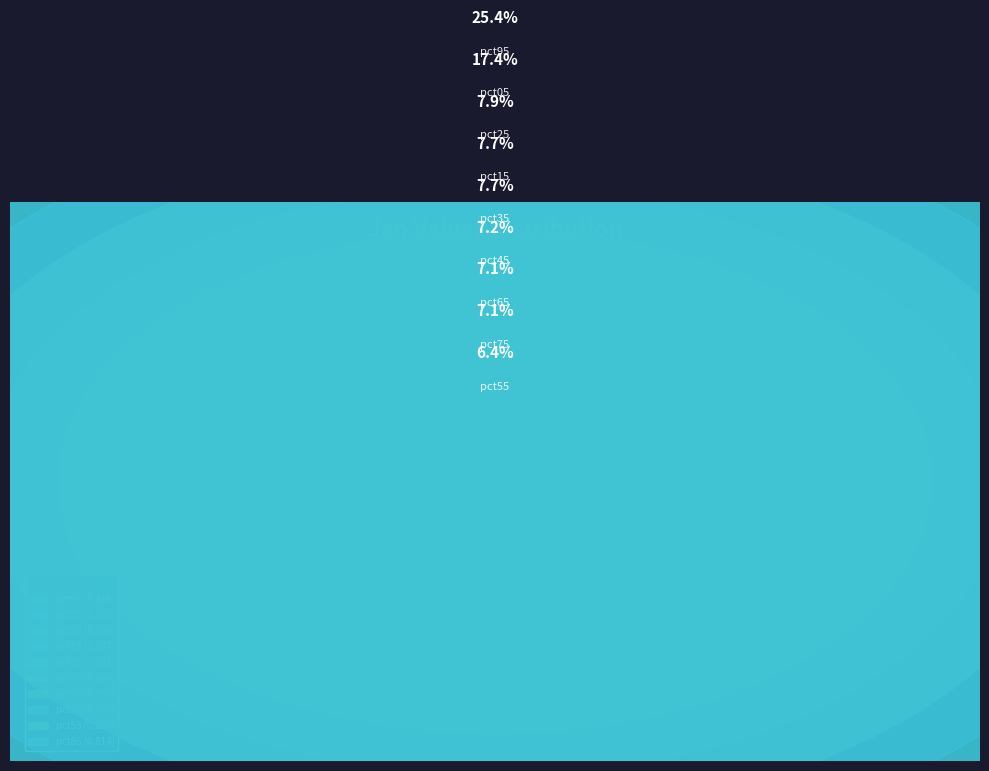

What is the largest slice in the pie chart?

pct95